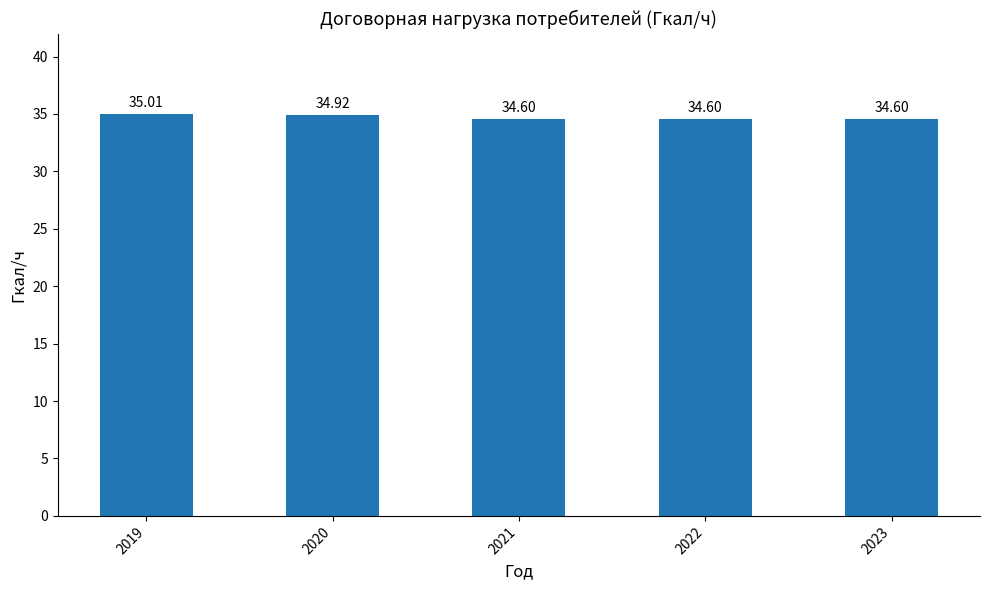

Which has a higher value, 2023 or 2020?

2020